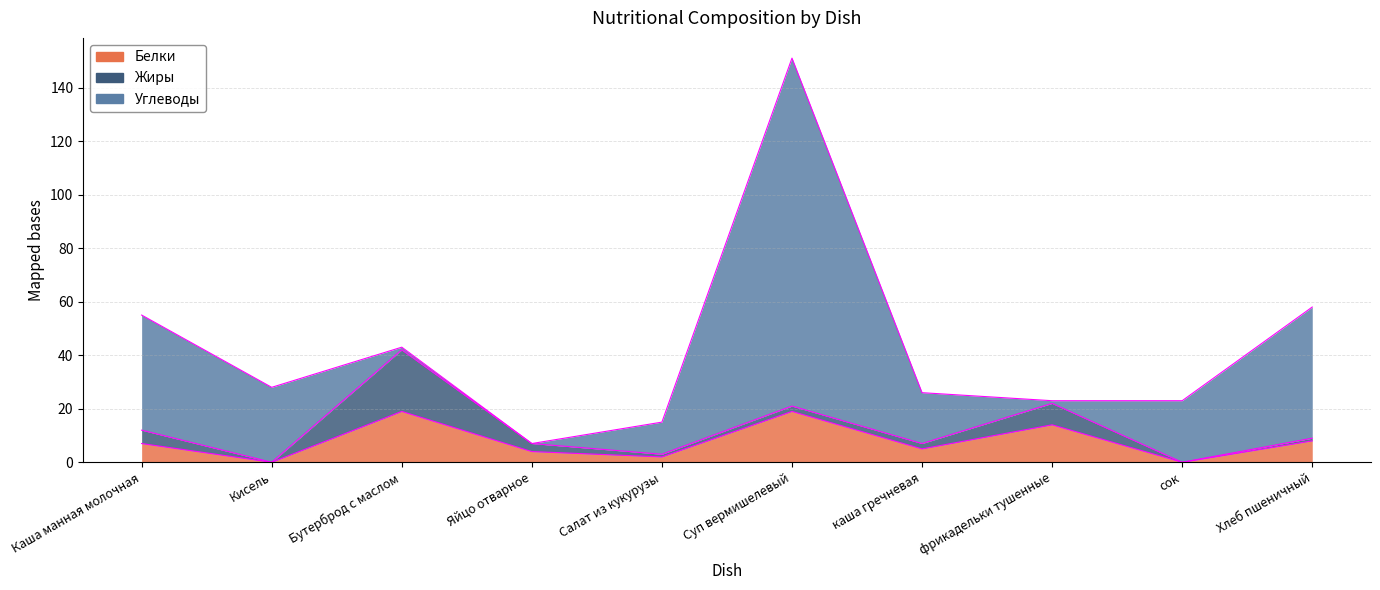

At which label does Углеводы reach its peak?

Суп вермишелевый